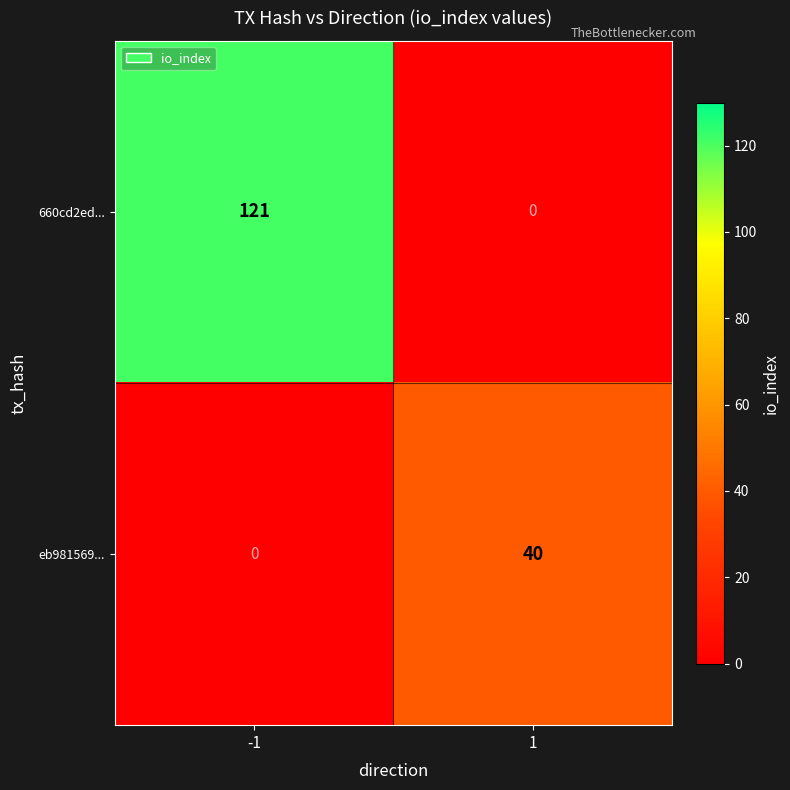

What is the maximum value shown in the chart?

121